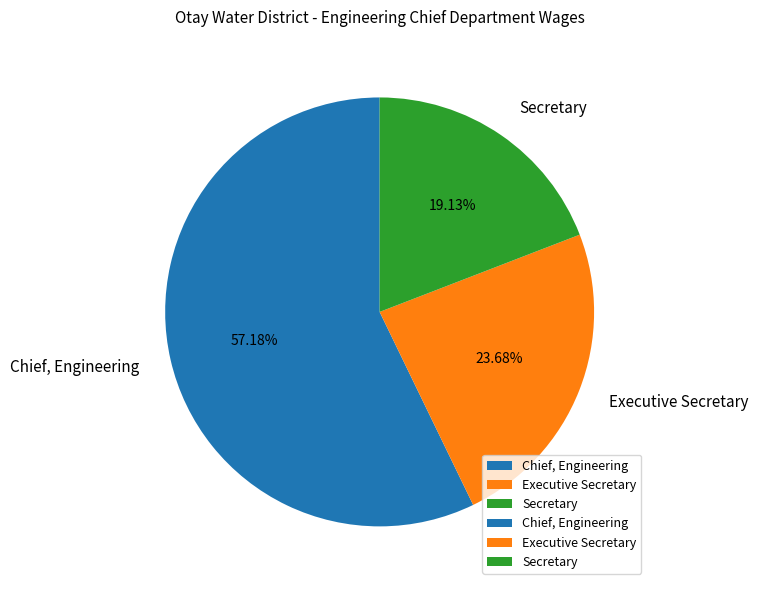

Rank the categories by value from highest to lowest.

Chief, Engineering, Executive Secretary, Secretary